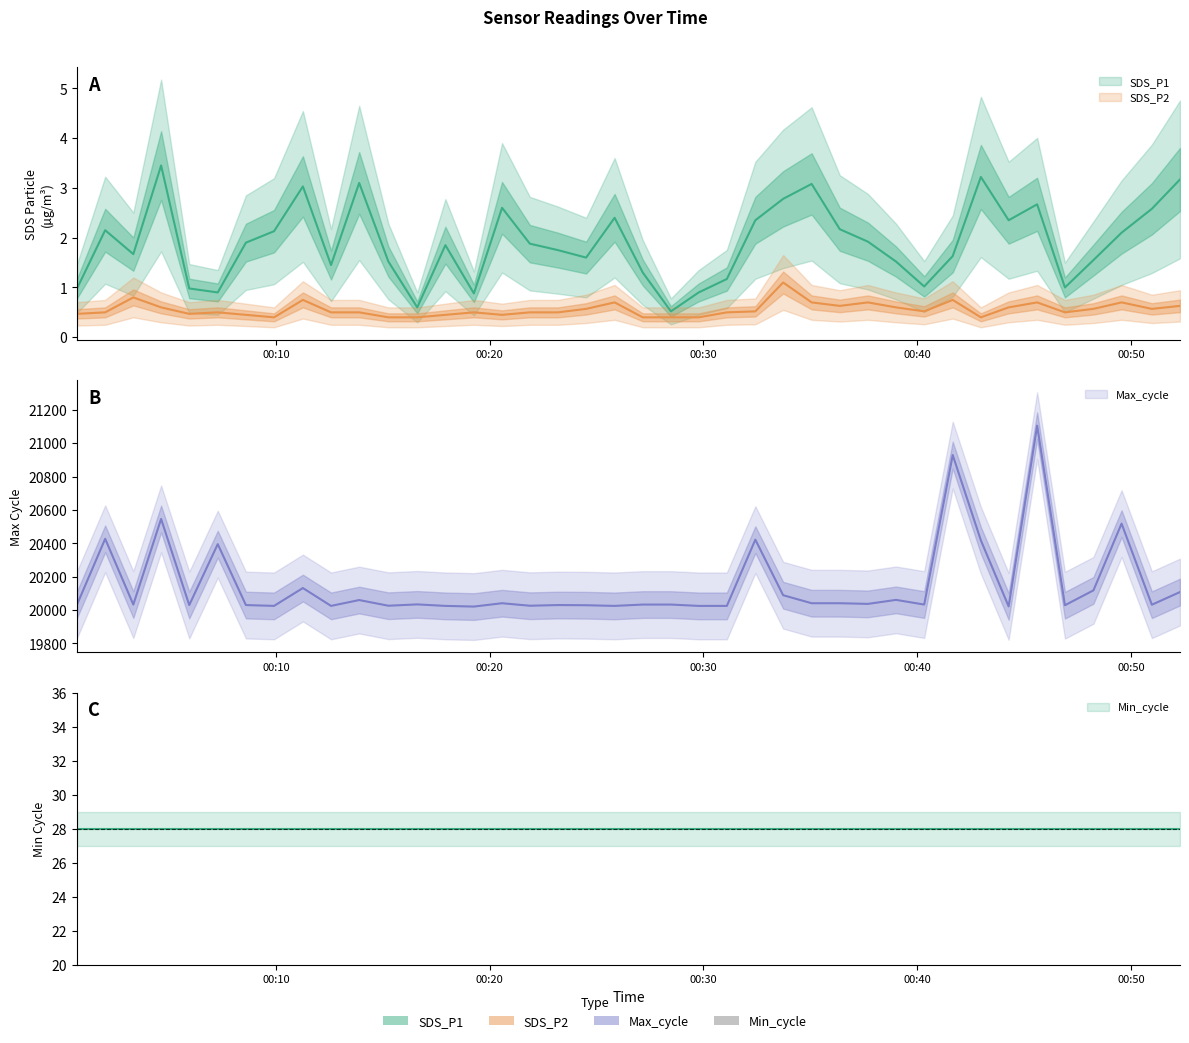

How many values in the Max_cycle series exceed 20033?

19